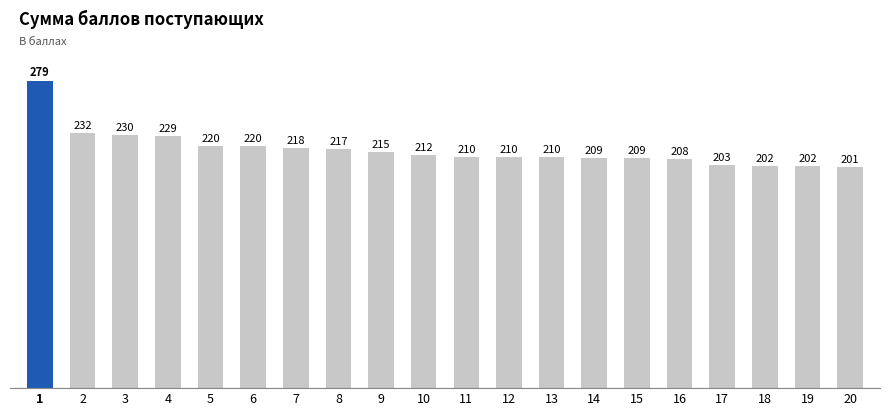

Which category has the lowest value across all series?

20